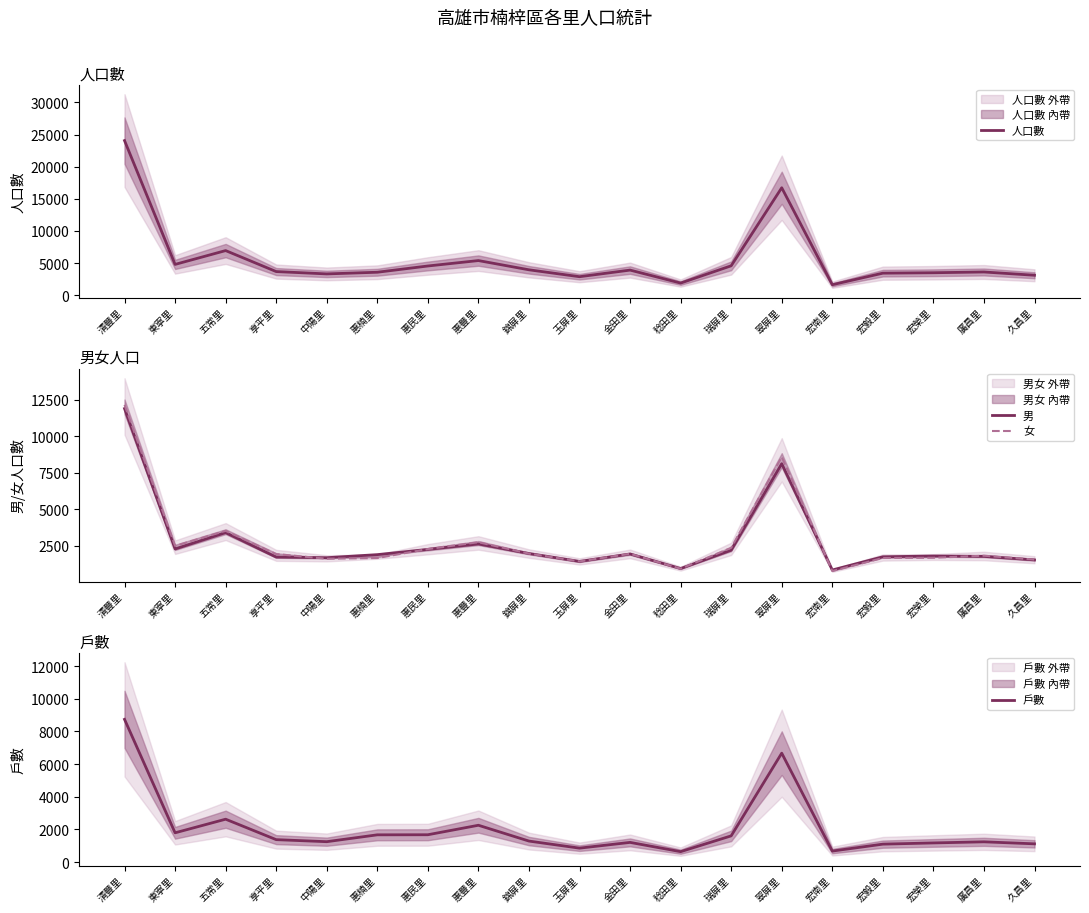

Reading left to right, transcribe all the data shown in this chart.

人口數: 清豐里=24057	東寧里=4781	五常里=6933	享平里=3666	中陽里=3301	惠楠里=3562	惠民里=4535	惠豐里=5378	錦屏里=3942	玉屏里=2866	金田里=3896	稔田里=1875	瑞屏里=4565	翠屏里=16714	宏南里=1618	宏毅里=3417	宏榮里=3484	廣昌里=3602	久昌里=3092
男: 清豐里=11901	東寧里=2285	五常里=3405	享平里=1731	中陽里=1687	惠楠里=1897	惠民里=2256	惠豐里=2630	錦屏里=1975	玉屏里=1432	金田里=1943	稔田里=944	瑞屏里=2202	翠屏里=8125	宏南里=845	宏毅里=1750	宏榮里=1803	廣昌里=1778	久昌里=1535
女: 清豐里=12156	東寧里=2496	五常里=3528	享平里=1935	中陽里=1614	惠楠里=1665	惠民里=2279	惠豐里=2748	錦屏里=1967	玉屏里=1434	金田里=1953	稔田里=931	瑞屏里=2363	翠屏里=8589	宏南里=773	宏毅里=1667	宏榮里=1681	廣昌里=1824	久昌里=1557
戶數: 清豐里=8741	東寧里=1795	五常里=2628	享平里=1376	中陽里=1251	惠楠里=1671	惠民里=1676	惠豐里=2257	錦屏里=1289	玉屏里=856	金田里=1208	稔田里=641	瑞屏里=1608	翠屏里=6671	宏南里=677	宏毅里=1101	宏榮里=1175	廣昌里=1243	久昌里=1120